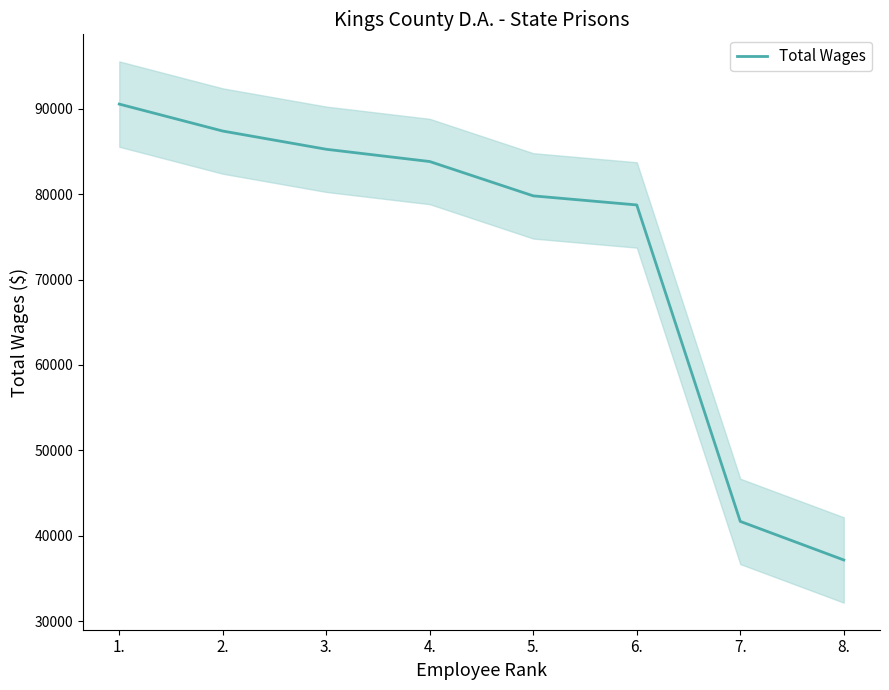

What is the label of the 1st point from the right?

8.